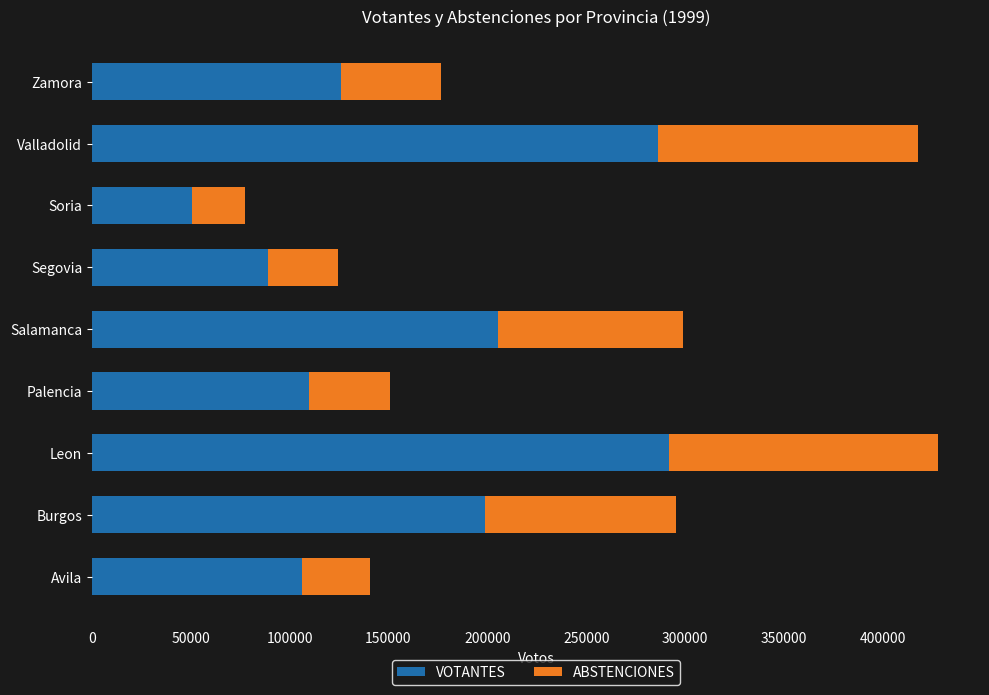

True or false: VOTANTES has a value of 166641 at Valladolid.

False